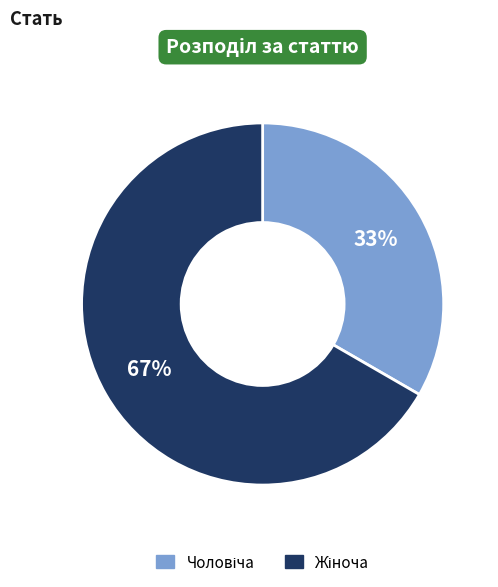

Does any single category account for the majority?

Yes